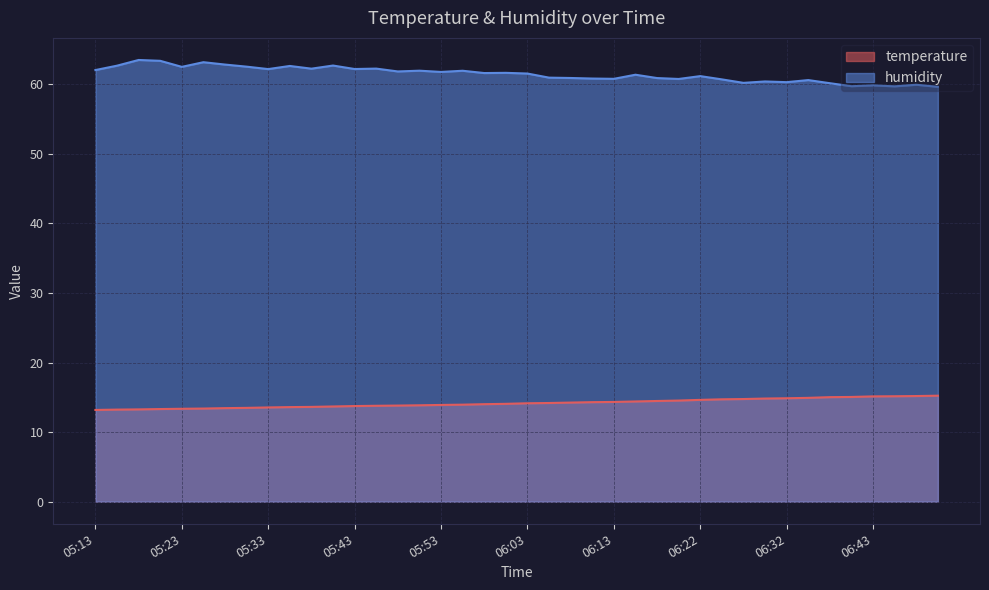

Between 06:27 and 06:46, which series saw the biggest shift?

humidity